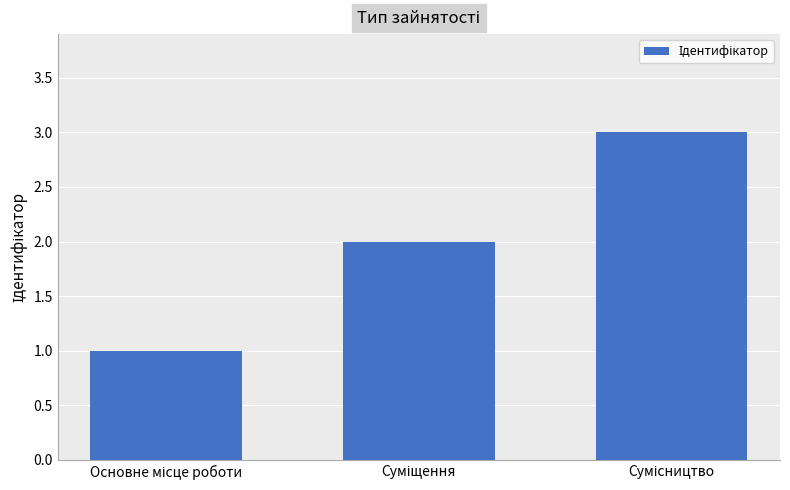

What is the sum of all values?

6